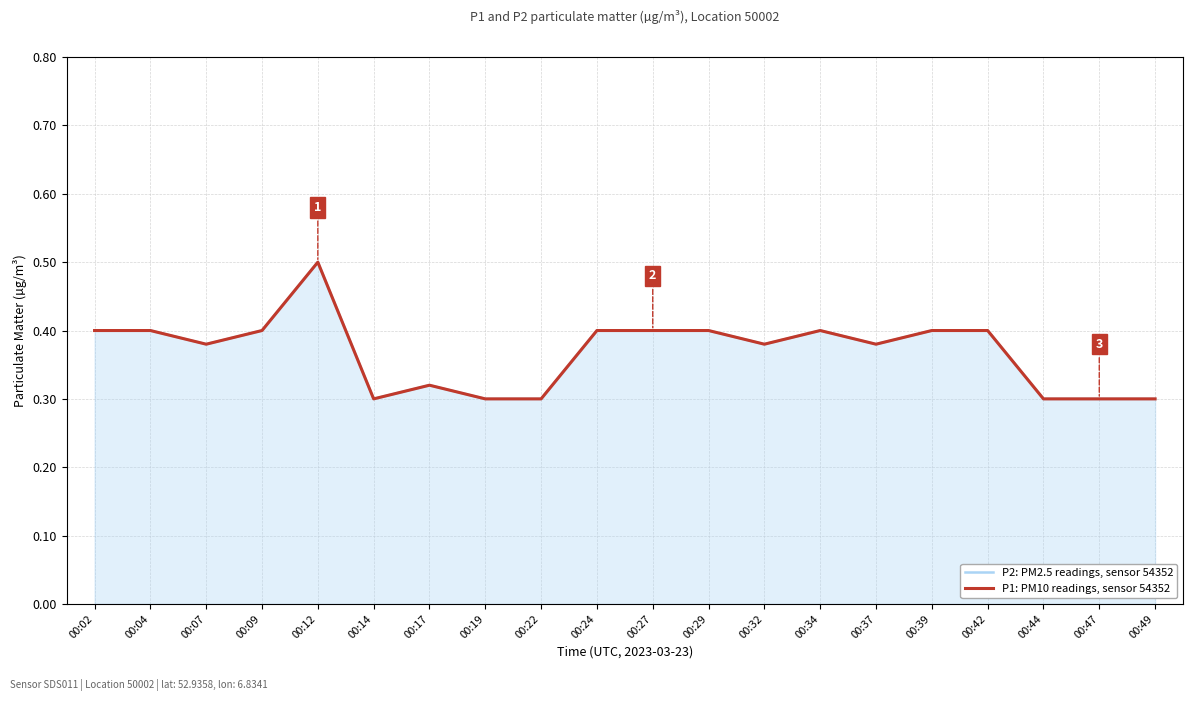

True or false: P2: PM2.5 readings, sensor 54352 and P1: PM10 readings, sensor 54352 cross at least once.

False